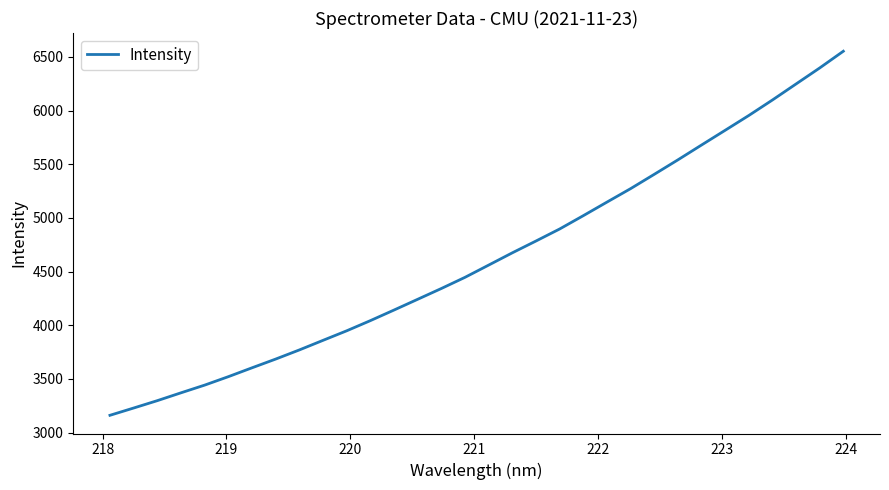

What is the difference between the maximum and minimum values?

3392.0